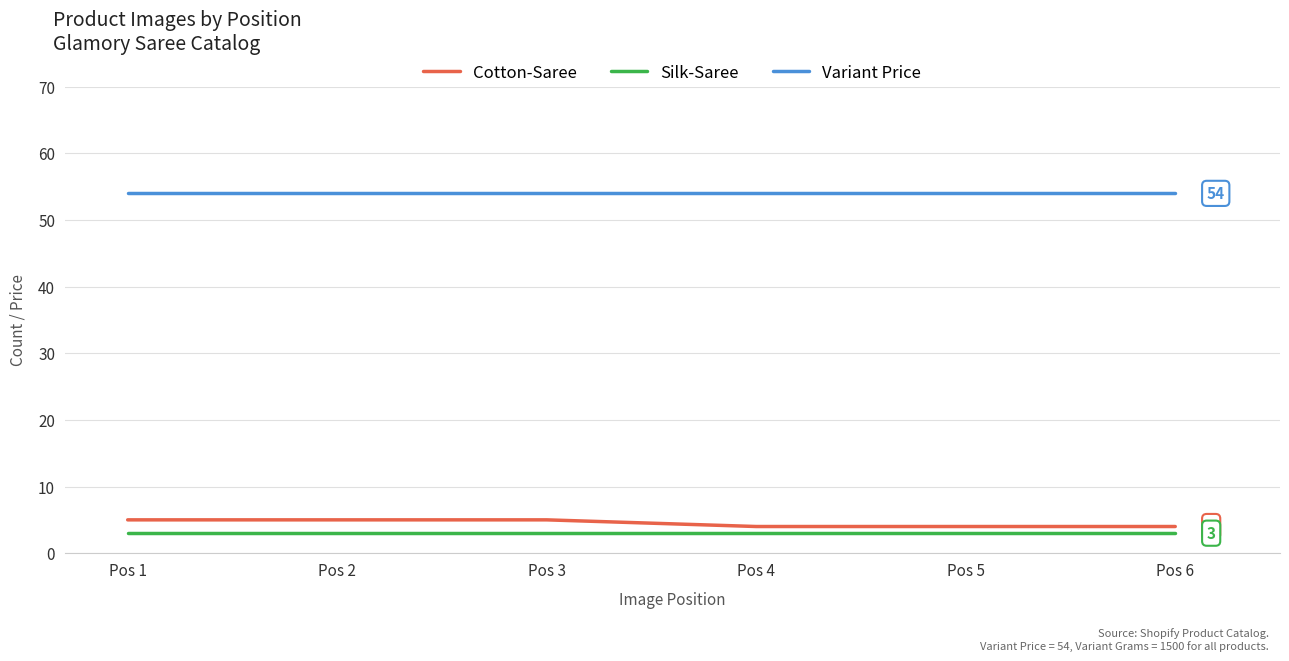

What is the total value across all series at Pos 6?

61